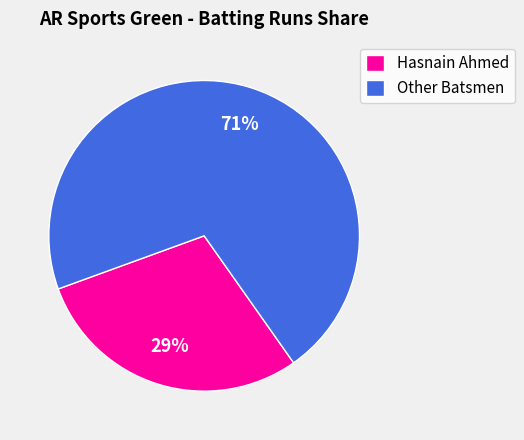

Approximately how many times larger is the value at Hasnain Ahmed compared to Other Batsmen?

0.4